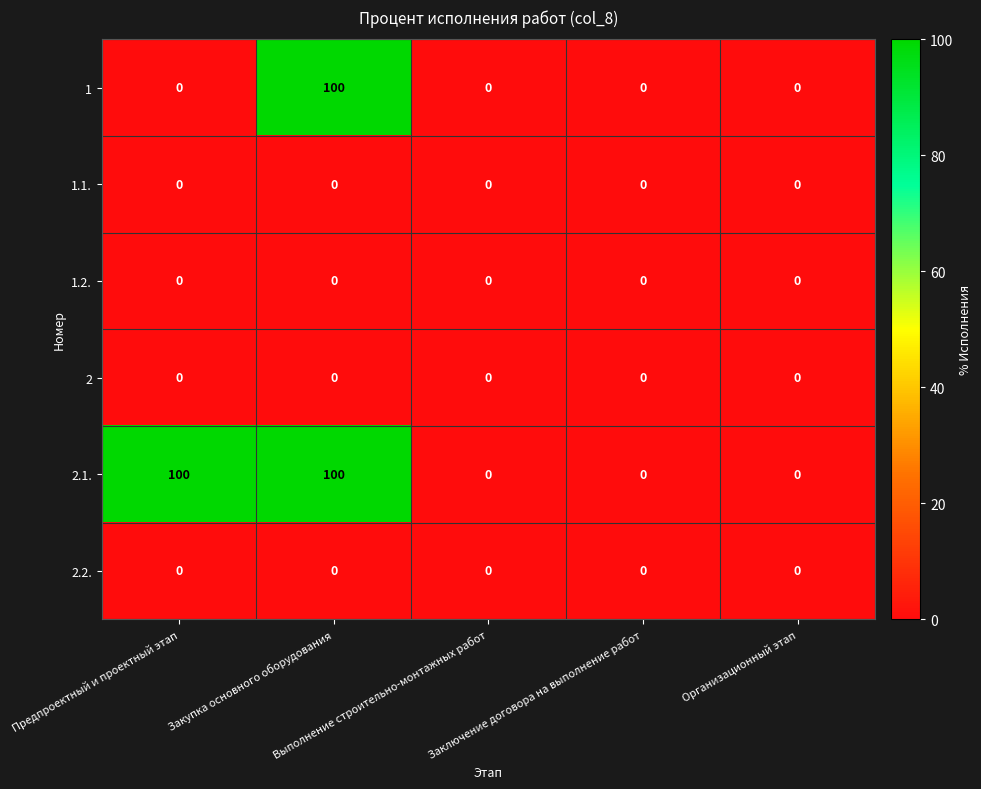

Count the 2.1. values in the range 0 to 100.

5